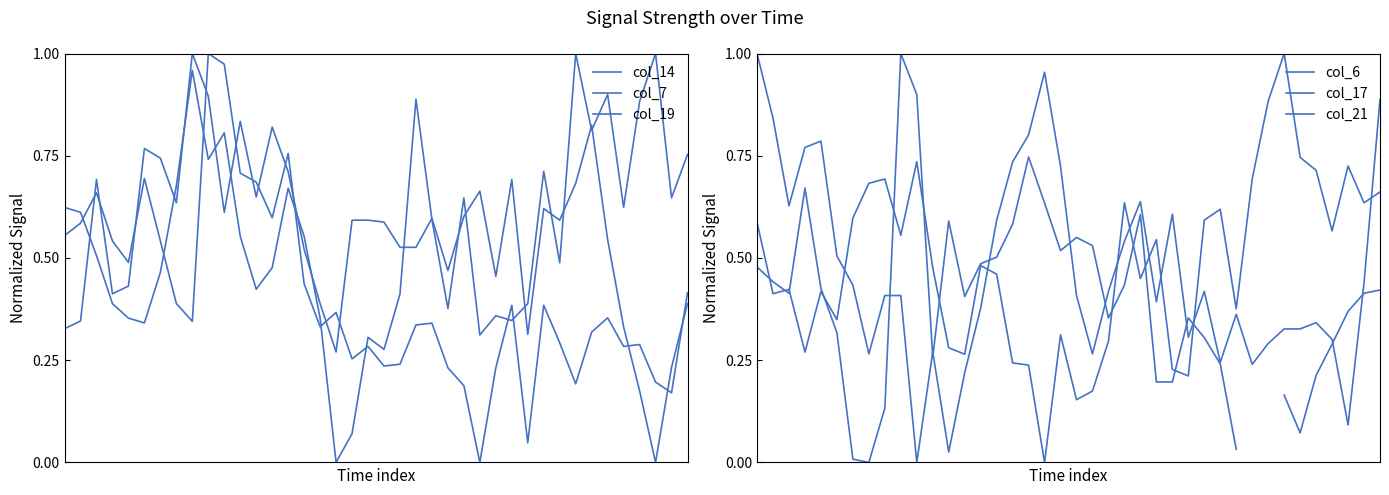

How many intersections are there between col_19 and col_7?

16